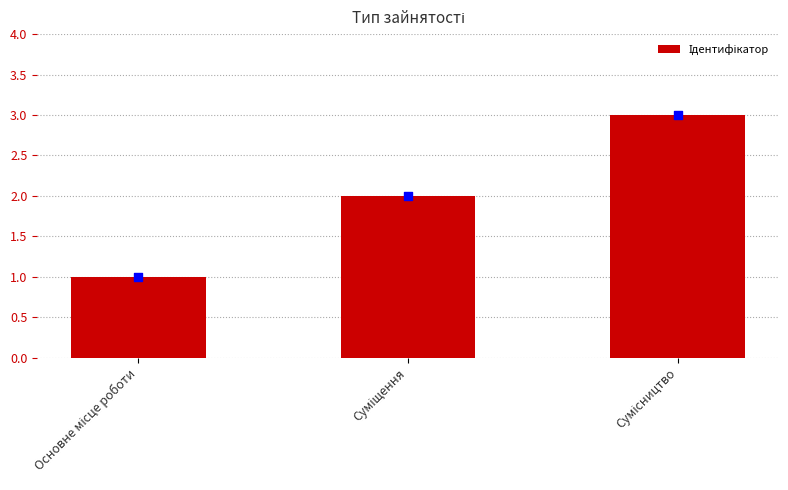

Approximately how many times larger is the value at Суміщення compared to Основне місце роботи?

2.0